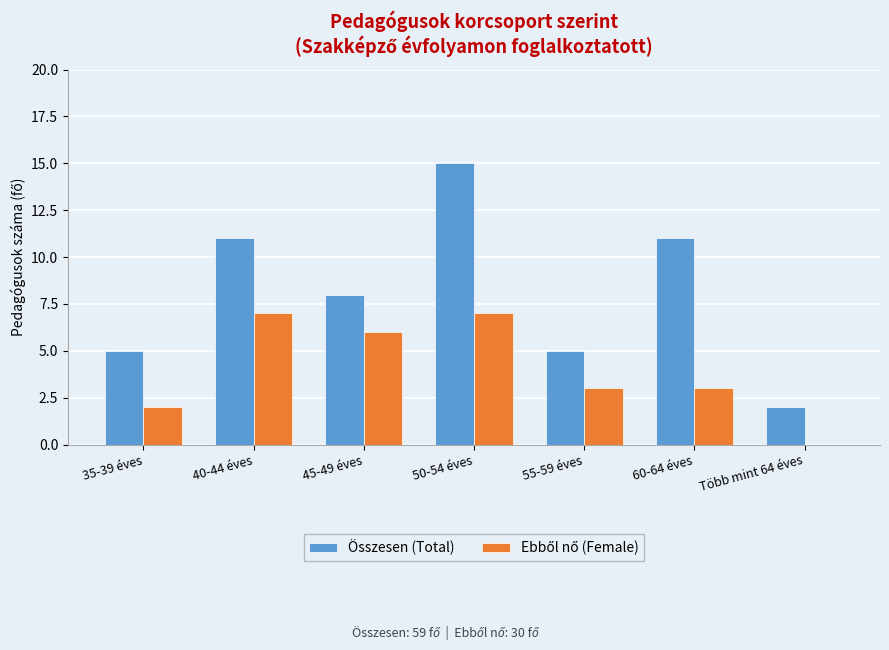

Which series has the largest total across all categories?

Összesen (Total)